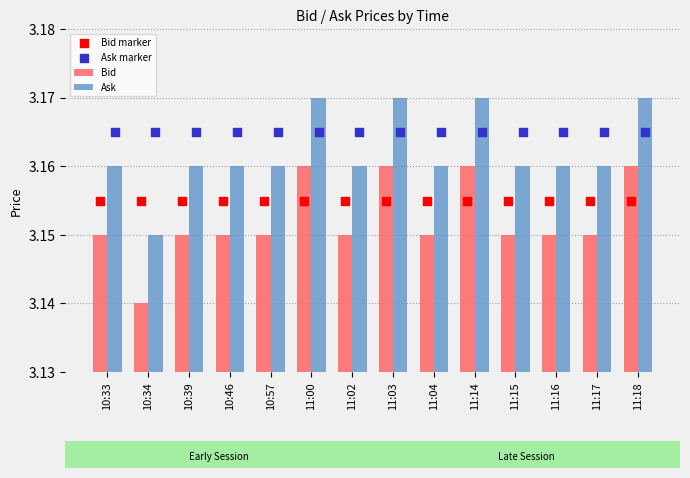

At how many categories does at least one series exceed 3?

14